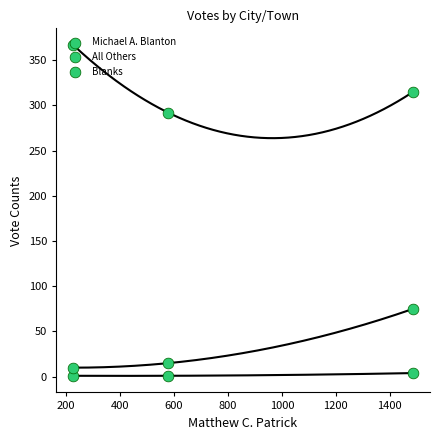

Which series has the largest total across all categories?

Michael A. Blanton